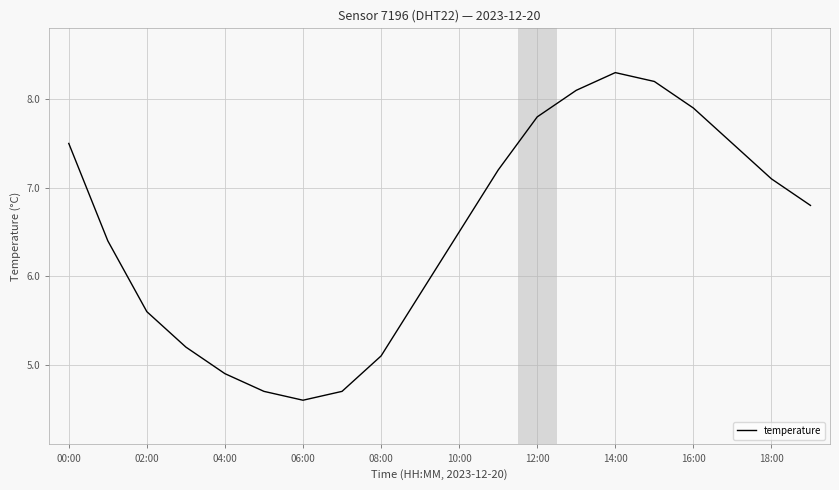

What is the smallest value displayed?

4.6